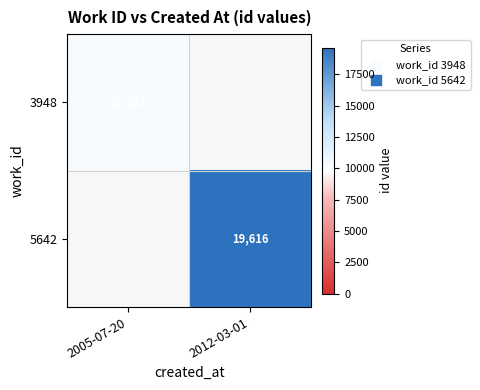

The 5642 series shows 8677 at 2012-03-01. True or false?

False